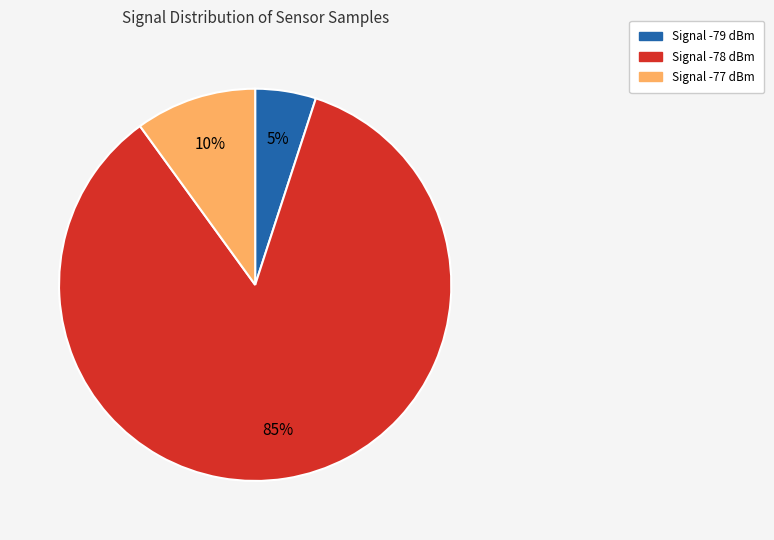

To the nearest percent, what is the difference between the largest and smallest slice percentages?

80%